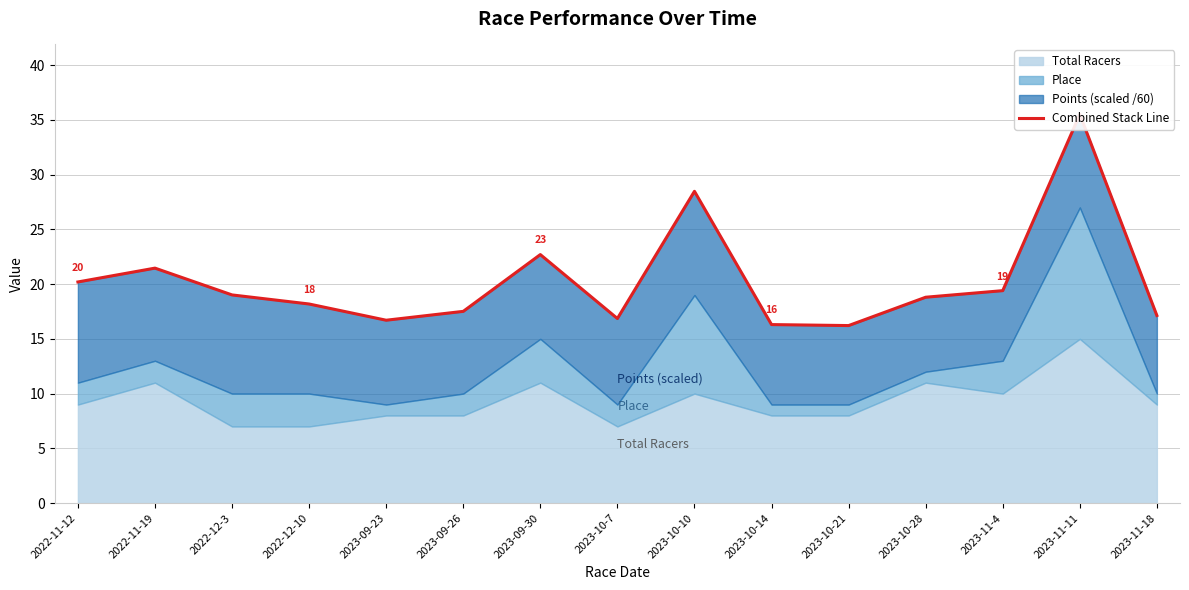

Is it true that the value at 2023-10-28 is 18.8?

True